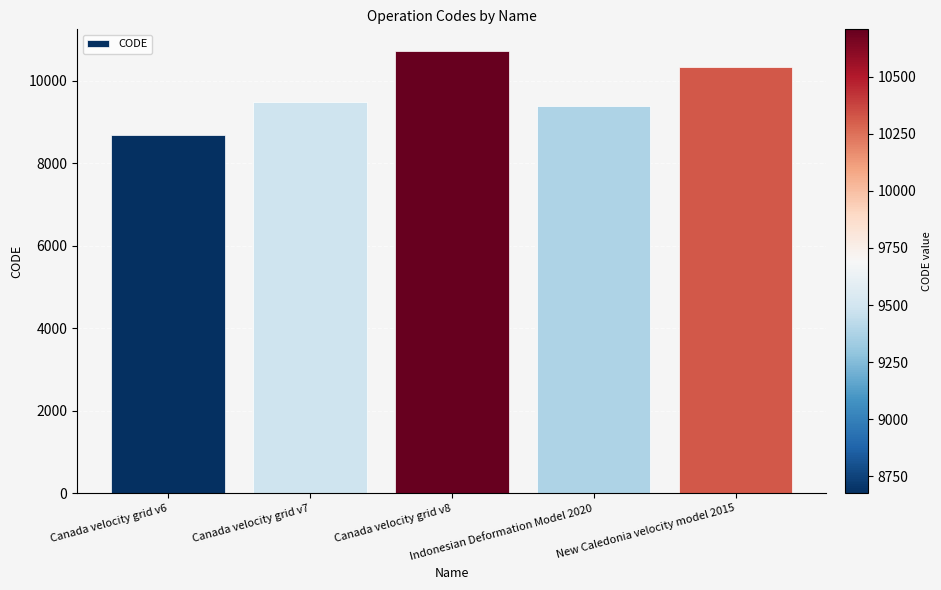

Which has a higher value, Canada velocity grid v8 or Canada velocity grid v7?

Canada velocity grid v8